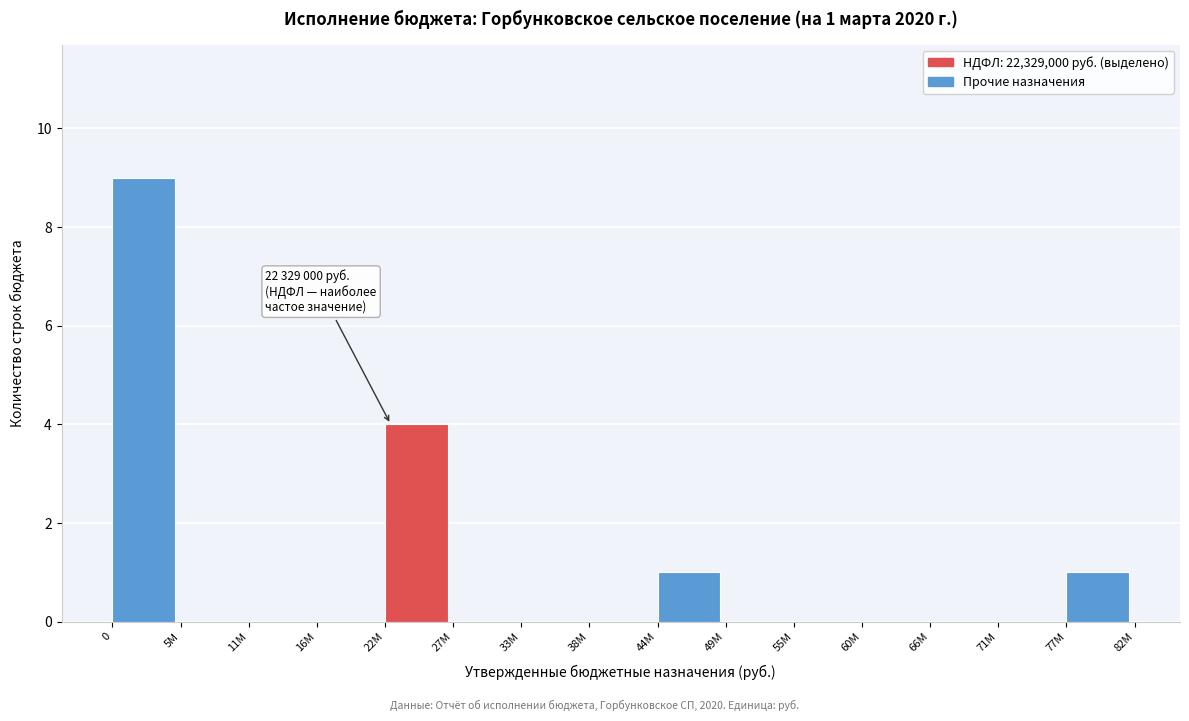

Reading left to right, extract all data points from this chart.

0=9	5M=0	11M=0	16M=0	22M=4	27M=0	33M=0	38M=0	44M=1	49M=0	55M=0	60M=0	66M=0	71M=0	77M=1